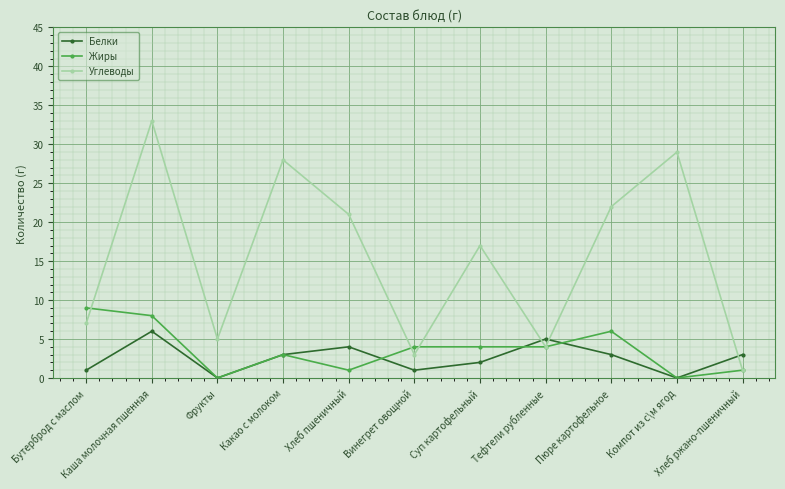

Reading left to right, extract all data points from this chart.

Белки: Бутерброд с маслом=1	Каша молочная пшенная=6	Фрукты=0	Какао с молоком=3	Хлеб пшеничный=4	Винегрет овощной=1	Суп картофельный=2	Тефтели рубленные=5	Пюре картофельное=3	Компот из с\м ягод=0	Хлеб ржано-пшеничный=3
Жиры: Бутерброд с маслом=9	Каша молочная пшенная=8	Фрукты=0	Какао с молоком=3	Хлеб пшеничный=1	Винегрет овощной=4	Суп картофельный=4	Тефтели рубленные=4	Пюре картофельное=6	Компот из с\м ягод=0	Хлеб ржано-пшеничный=1
Углеводы: Бутерброд с маслом=7	Каша молочная пшенная=33	Фрукты=5	Какао с молоком=28	Хлеб пшеничный=21	Винегрет овощной=3	Суп картофельный=17	Тефтели рубленные=4	Пюре картофельное=22	Компот из с\м ягод=29	Хлеб ржано-пшеничный=1